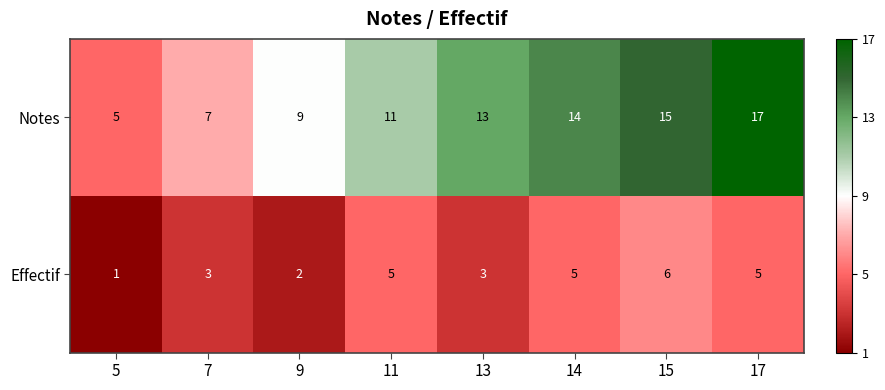

List the labels in order of Notes value, smallest first.

5, 7, 9, 11, 13, 14, 15, 17